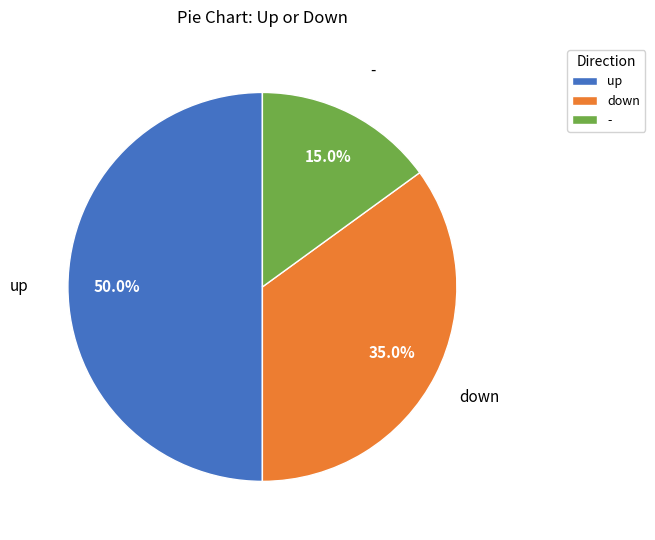

To the nearest percent, what is the difference between the largest and smallest slice percentages?

35%